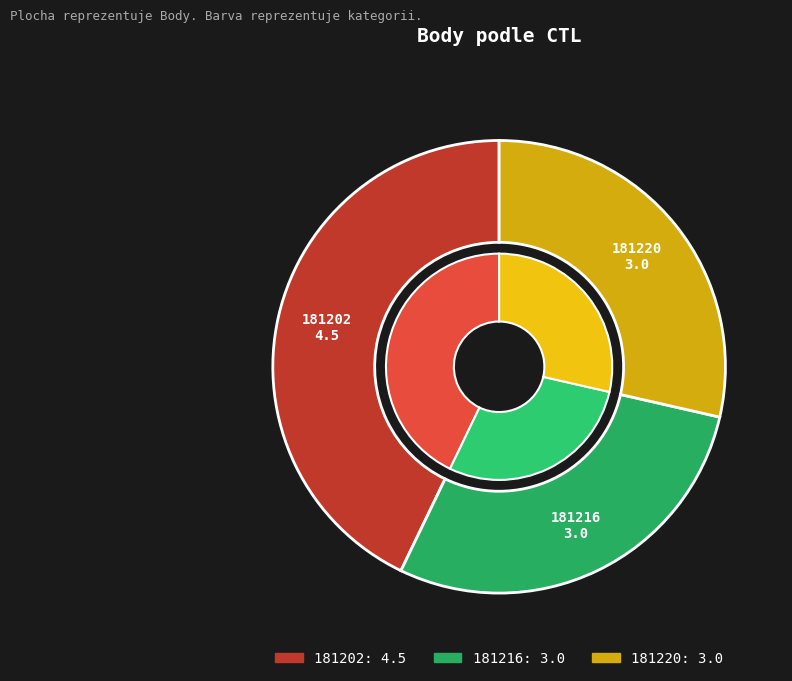

Combined, do 181216 and 181220 account for over 50%?

Yes